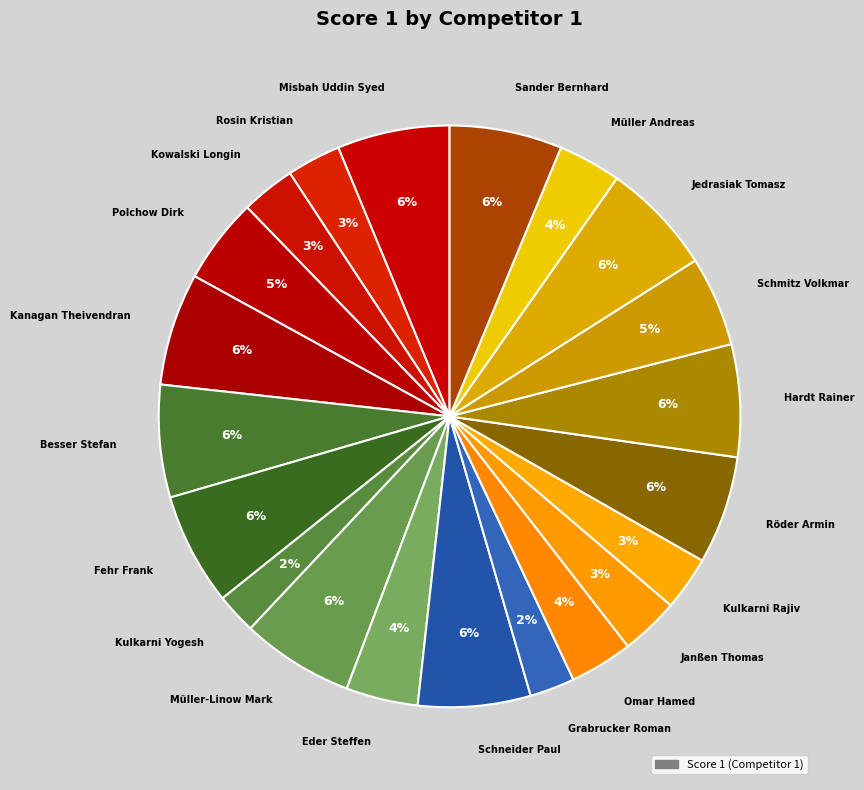

Does any single category account for the majority?

No